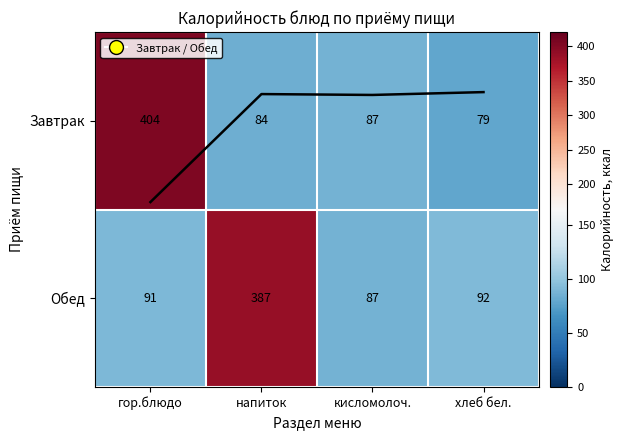

Which category has the lowest value across all series?

хлеб бел.